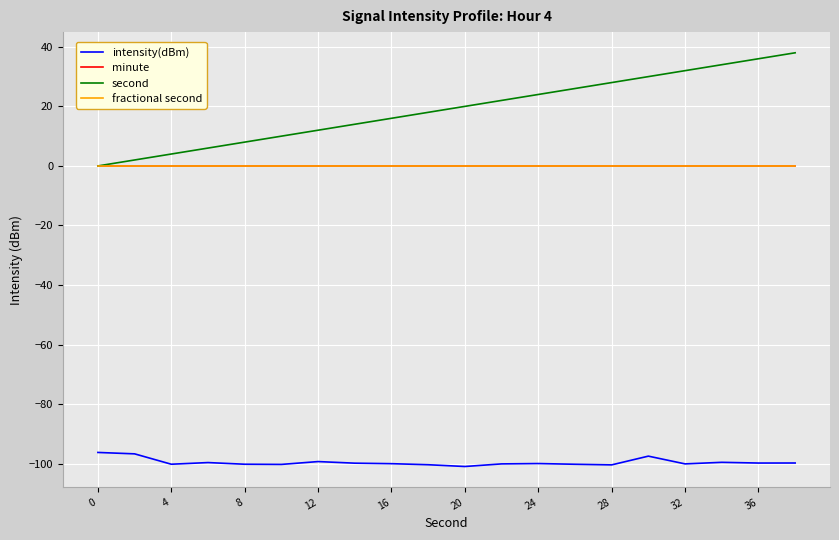

Which series has the largest total across all categories?

second